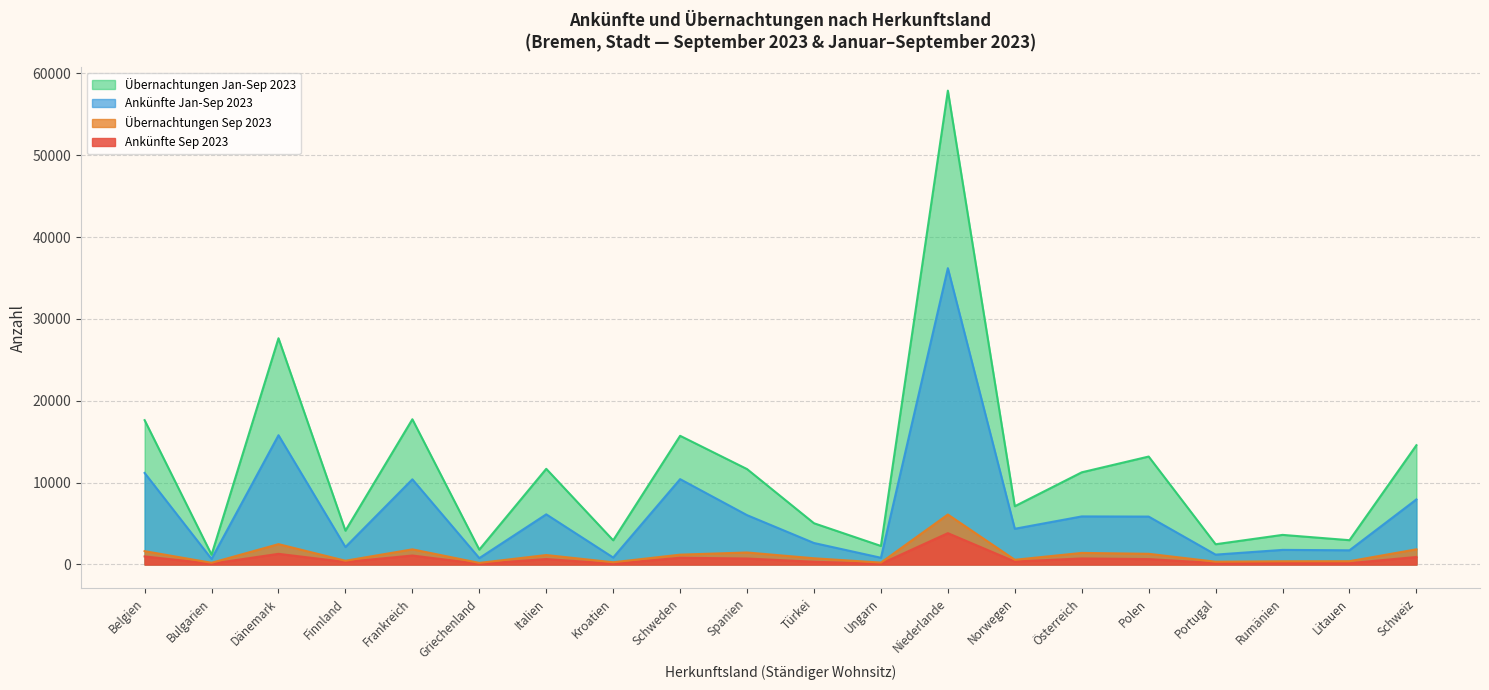

Is the value of Ankünfte Sep 2023 at Bulgarien greater than the value of Übernachtungen Sep 2023 at Portugal?

No